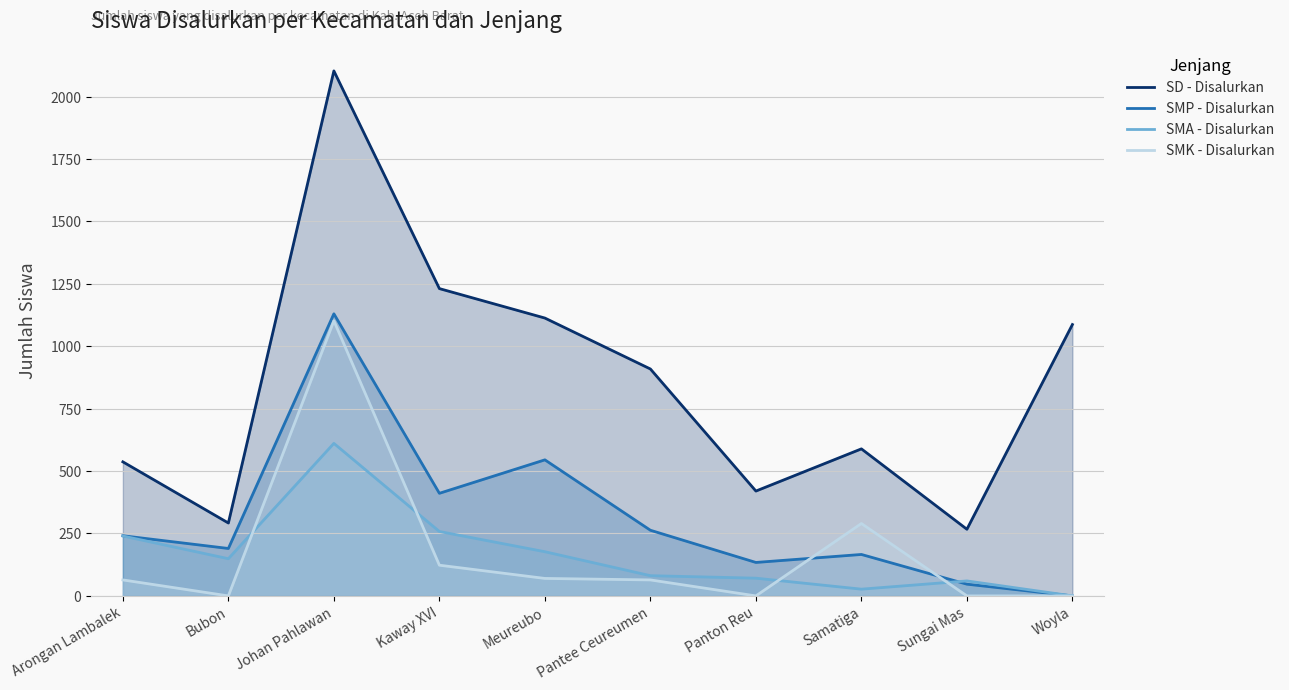

How many values in the SMA - Disalurkan series are below 149?

5